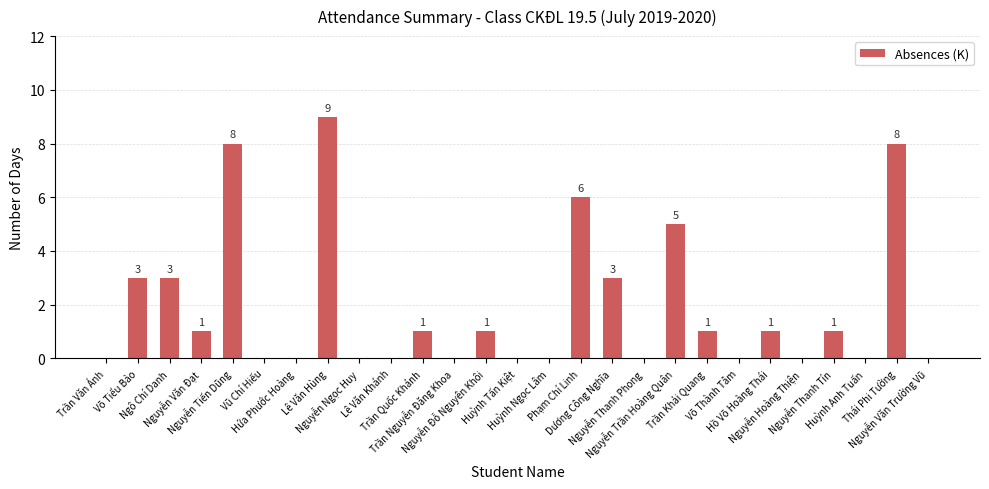

What is the greatest value displayed?

9